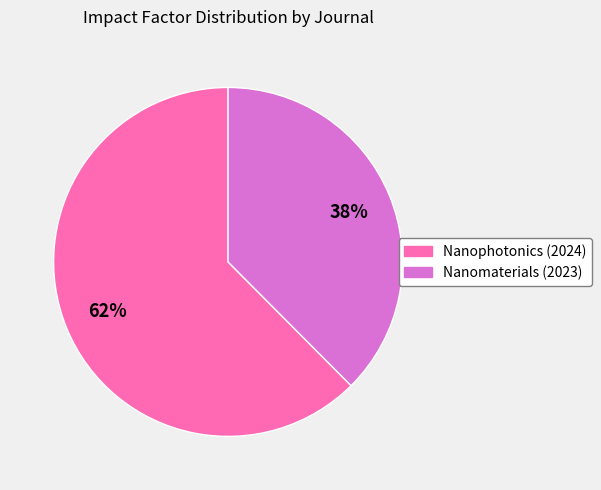

Is there a majority slice in this chart?

Yes